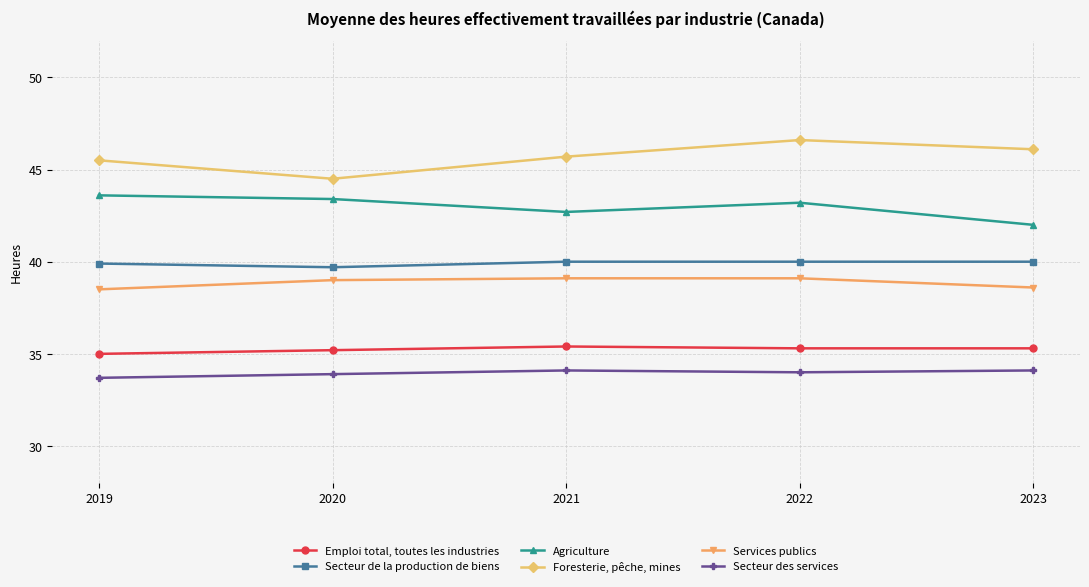

Reading left to right, extract all data points from this chart.

Emploi total, toutes les industries: 35.0	35.2	35.4	35.3	35.3
Secteur de la production de biens: 39.9	39.7	40.0	40.0	40.0
Agriculture: 43.6	43.4	42.7	43.2	42.0
Foresterie, pêche, mines: 45.5	44.5	45.7	46.6	46.1
Services publics: 38.5	39.0	39.1	39.1	38.6
Secteur des services: 33.7	33.9	34.1	34.0	34.1